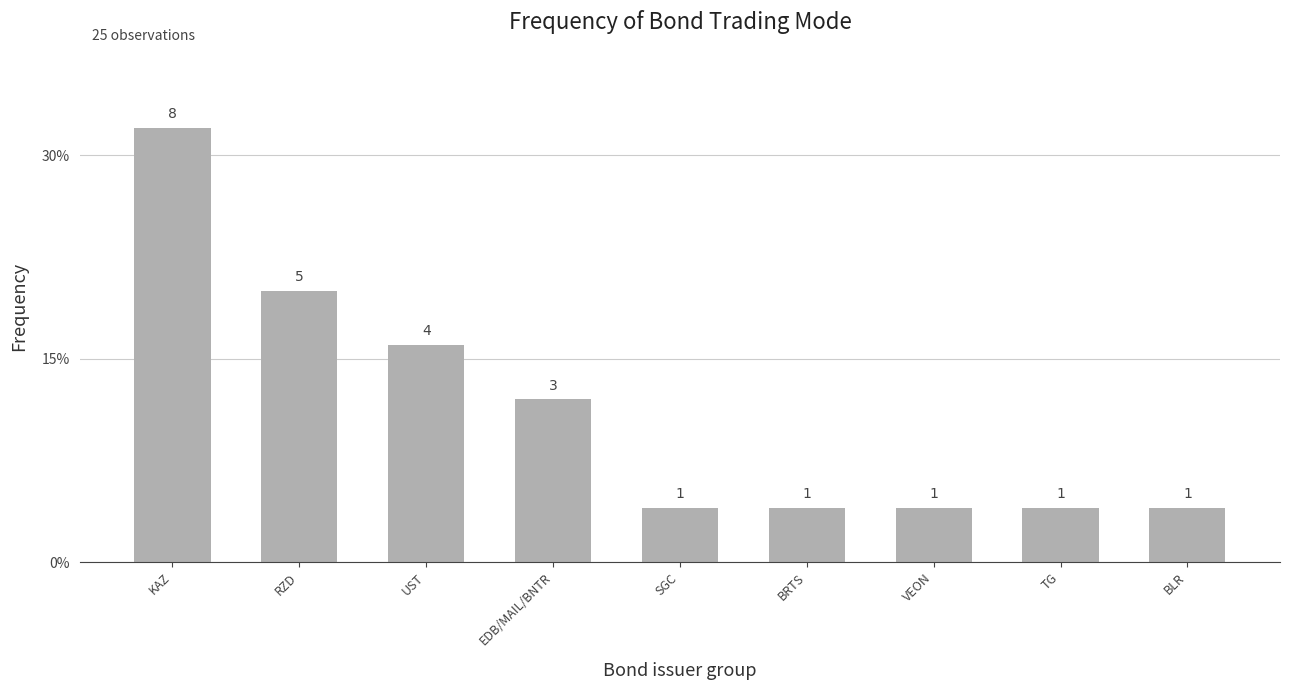

Reading left to right, extract all data points from this chart.

0.3	0.2	0.2	0.1	0.0	0.0	0.0	0.0	0.0